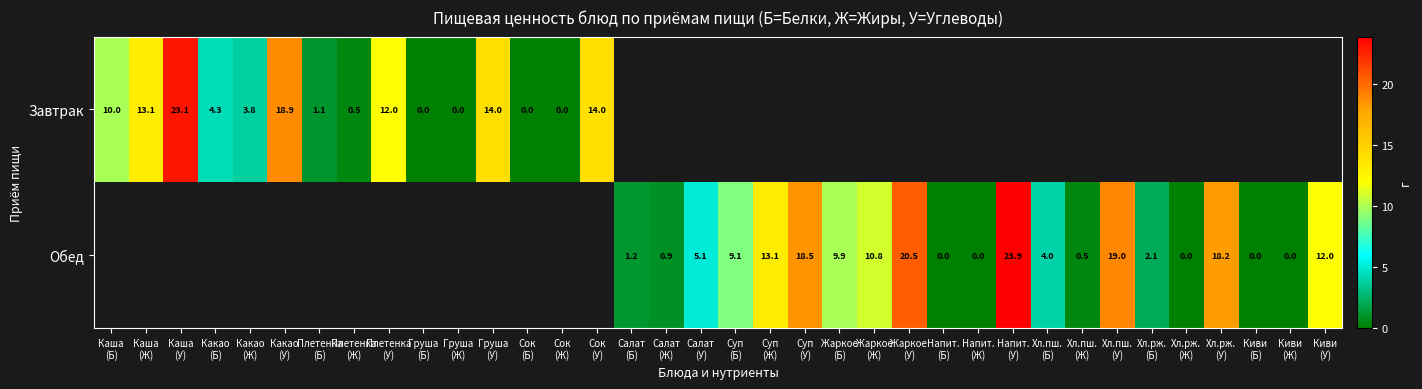

Which has a higher value, Груша
(Ж) or Салат
(У)?

Салат
(У)